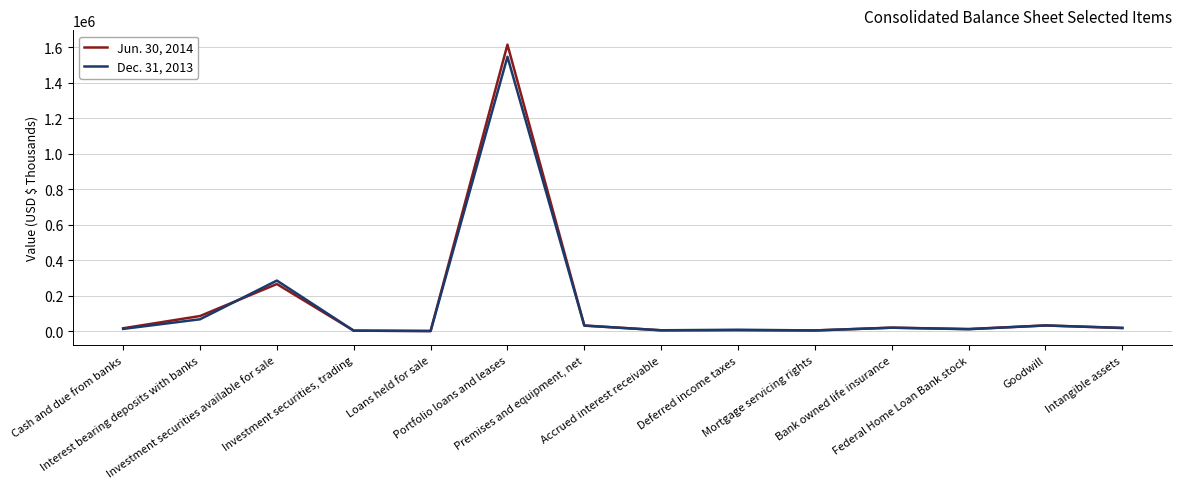

At which label is Jun. 30, 2014 closest to 808586?

Investment securities available for sale